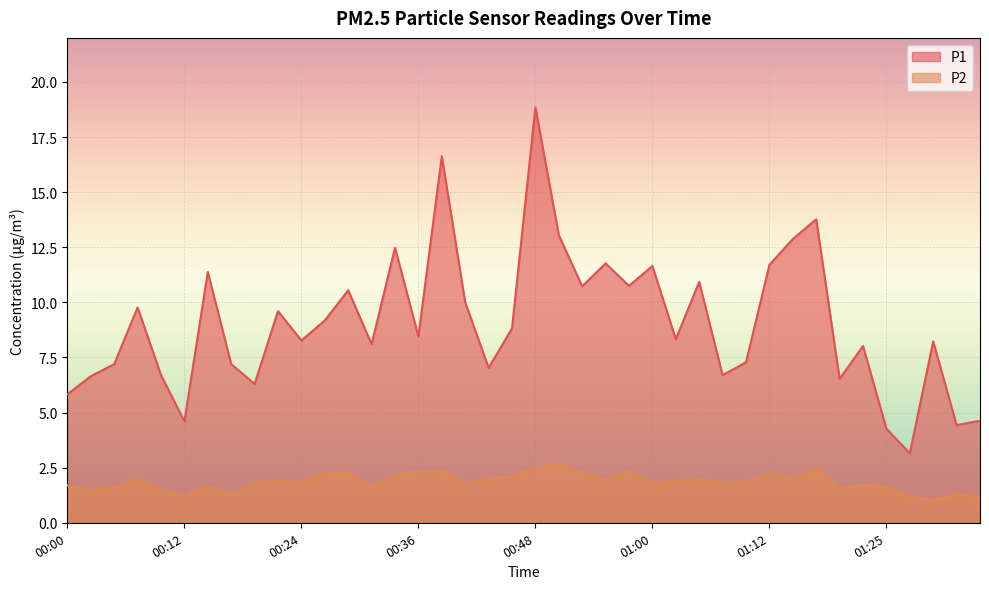

True or false: P2 and P1 intersect in this chart.

False